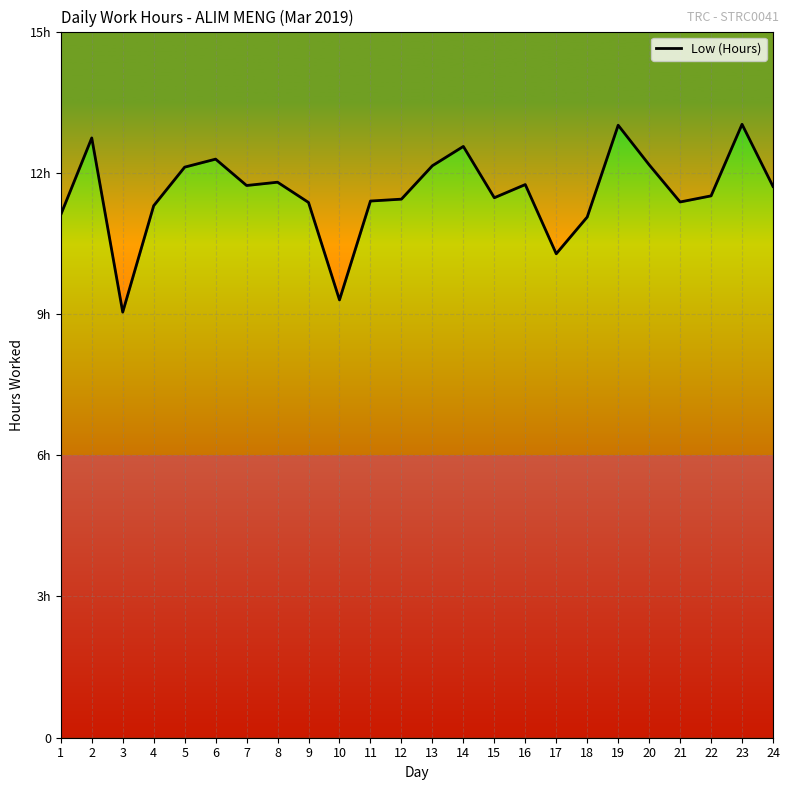

What is the greatest value displayed?

13.0